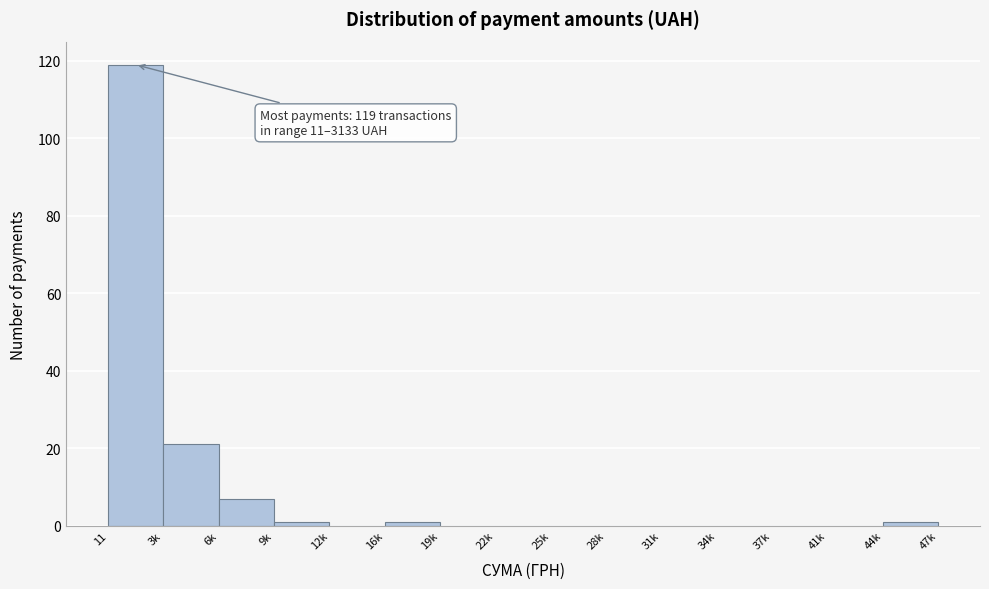

Reading left to right, list all the values displayed in this chart.

11=119	3k=21	6k=7	9k=1	12k=0	16k=1	19k=0	22k=0	25k=0	28k=0	31k=0	34k=0	37k=0	41k=0	44k=1